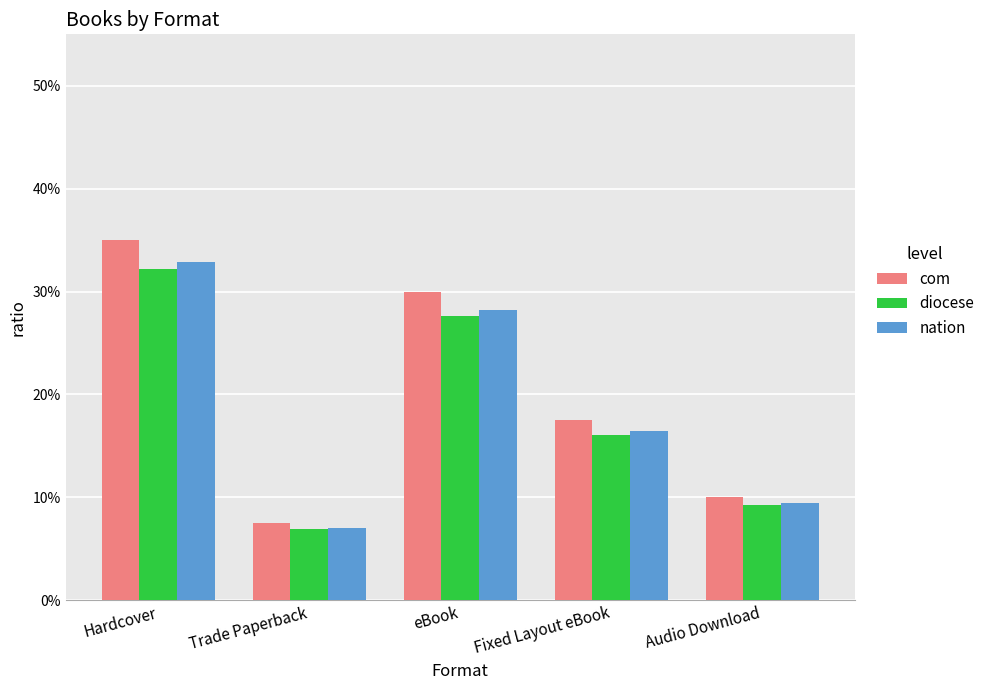

What is the value of the diocese bar at the 2nd from the left?

0.1